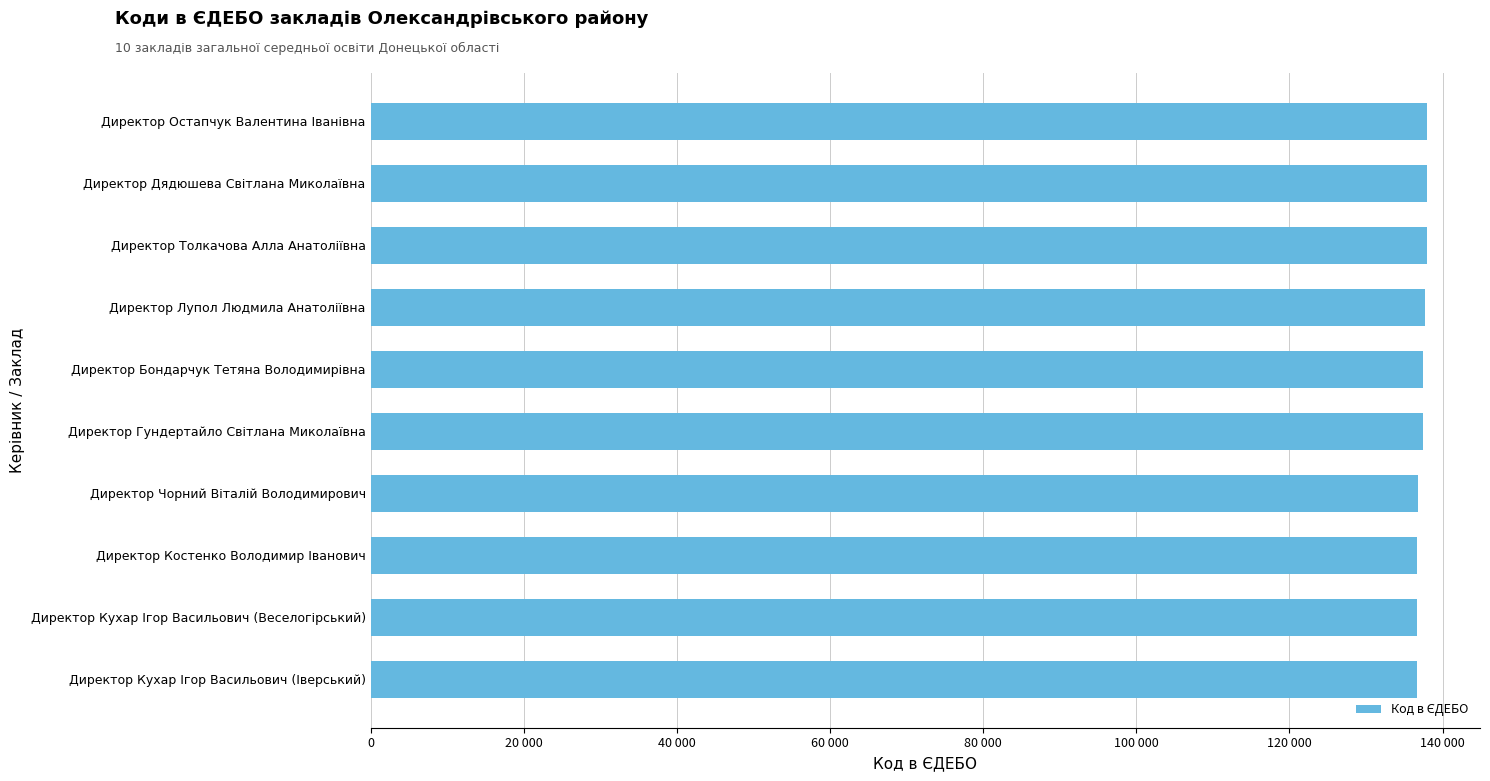

Does the chart contain any negative values?

No